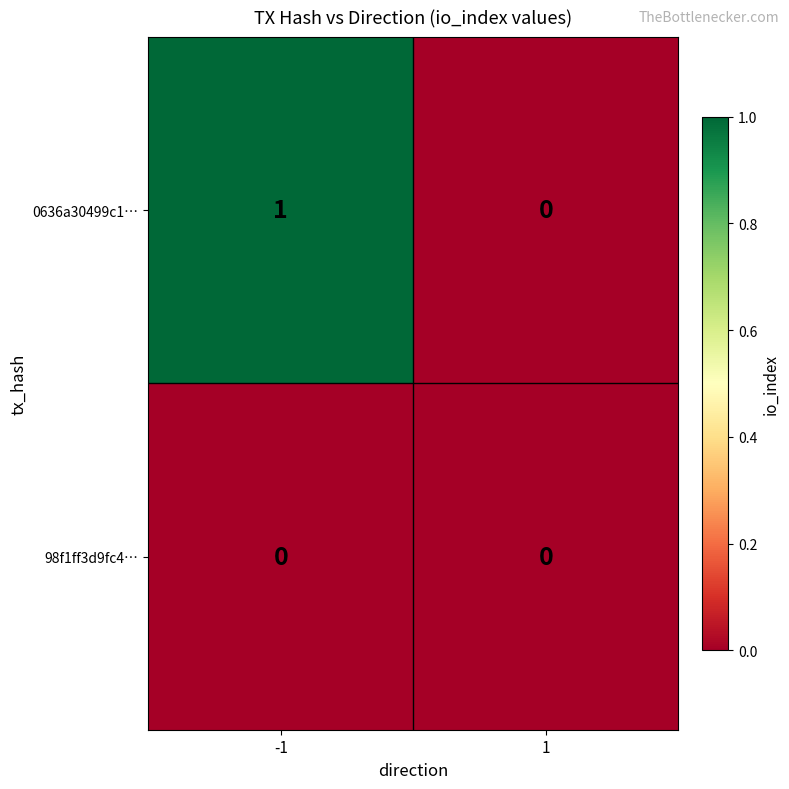

Which series has the largest range (max minus min)?

0636a30499c1…